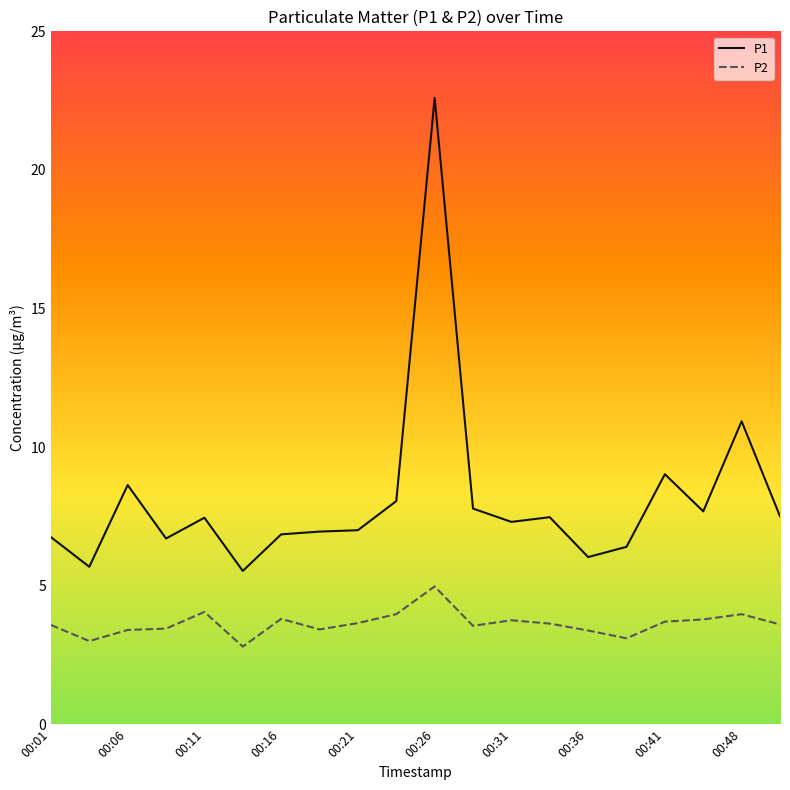

Which series has the widest spread of values?

P1